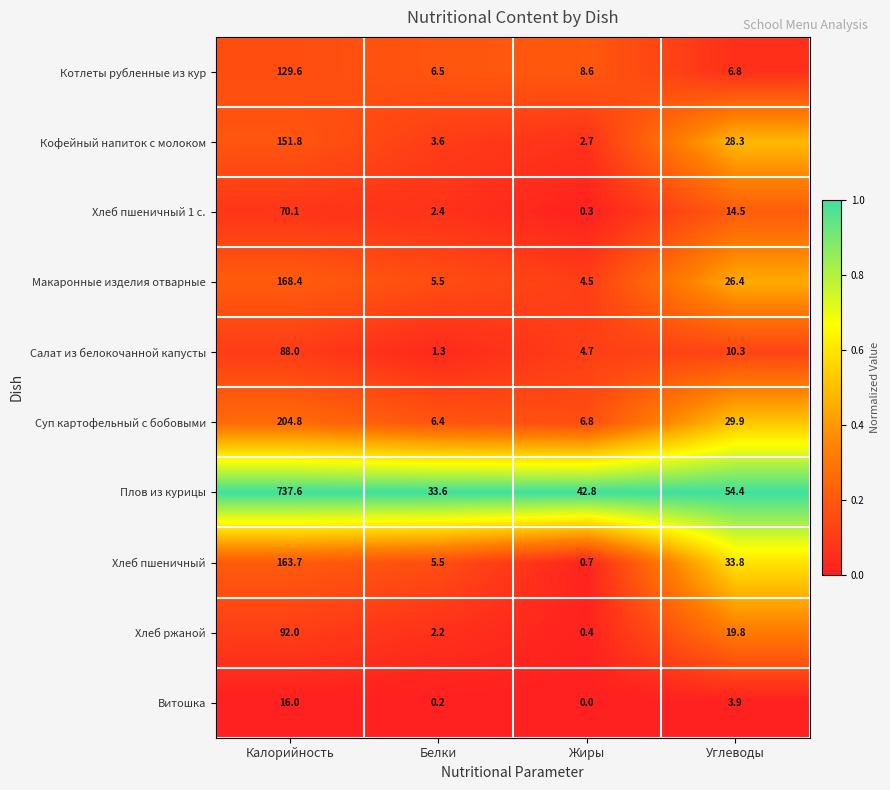

Which category has the highest value in the Хлеб ржаной series?

Калорийность